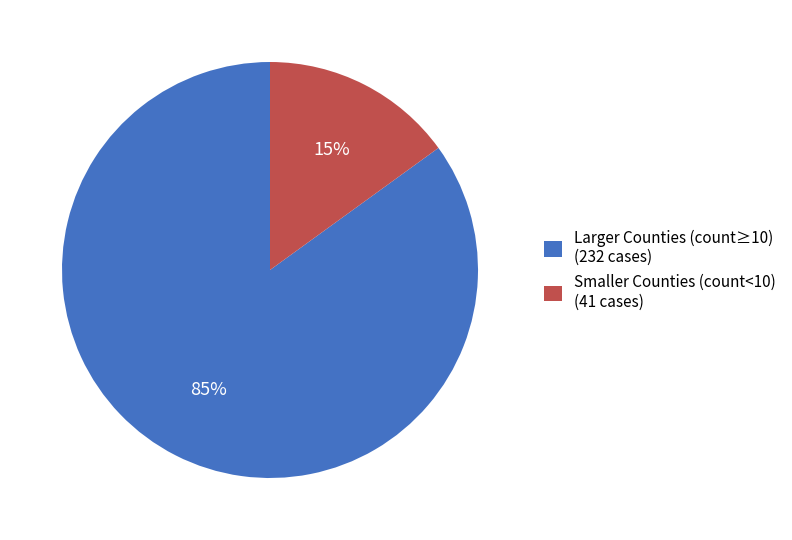

Which category has the biggest portion of the pie?

Larger Counties (count≥10) (232 cases)